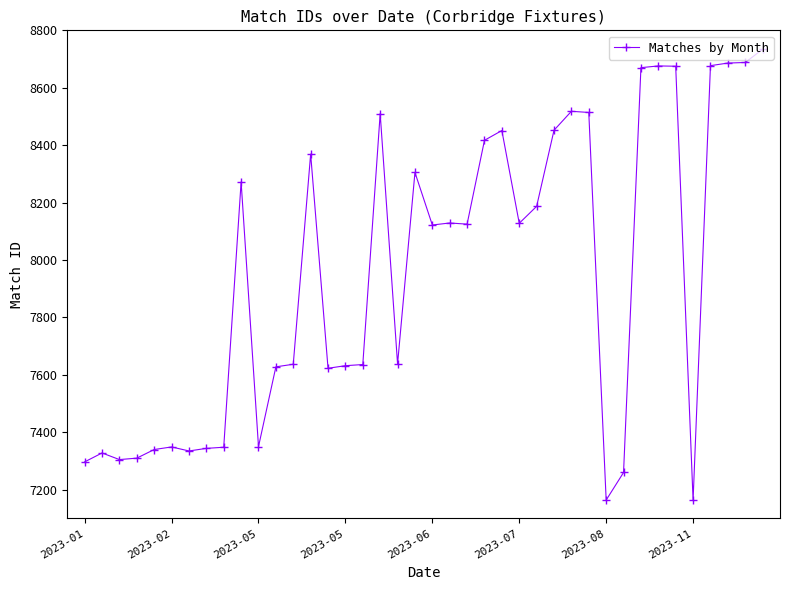

What is the difference between the maximum and second lowest values?

1570